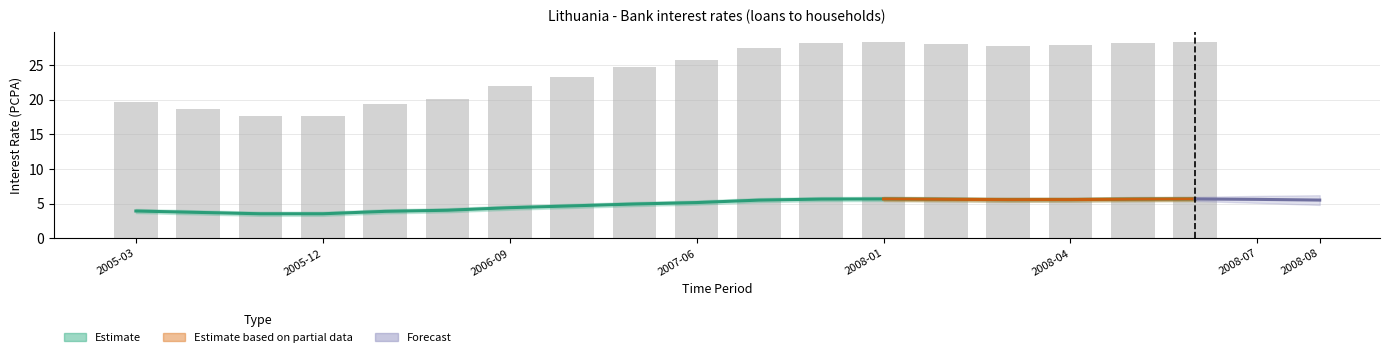

Reading right to left, list all the values displayed in this chart.

OBS_VALUE: 2008-06=5.7	2008-05=5.6	2008-04=5.6	2008-03=5.6	2008-02=5.6	2008-01=5.7	2007-12=5.6	2007-09=5.5	2007-06=5.1	2007-03=4.9	2006-12=4.7	2006-09=4.4	2006-06=4.0	2006-03=3.9	2005-12=3.5	2005-09=3.5	2005-06=3.7	2005-03=3.9
OBS_VALUE_upper: 2008-06=28.3	2008-05=28.1	2008-04=27.9	2008-03=27.8	2008-02=28.1	2008-01=28.3	2007-12=28.2	2007-09=27.5	2007-06=25.7	2007-03=24.6	2006-12=23.3	2006-09=22.0	2006-06=20.2	2006-03=19.4	2005-12=17.6	2005-09=17.6	2005-06=18.6	2005-03=19.6